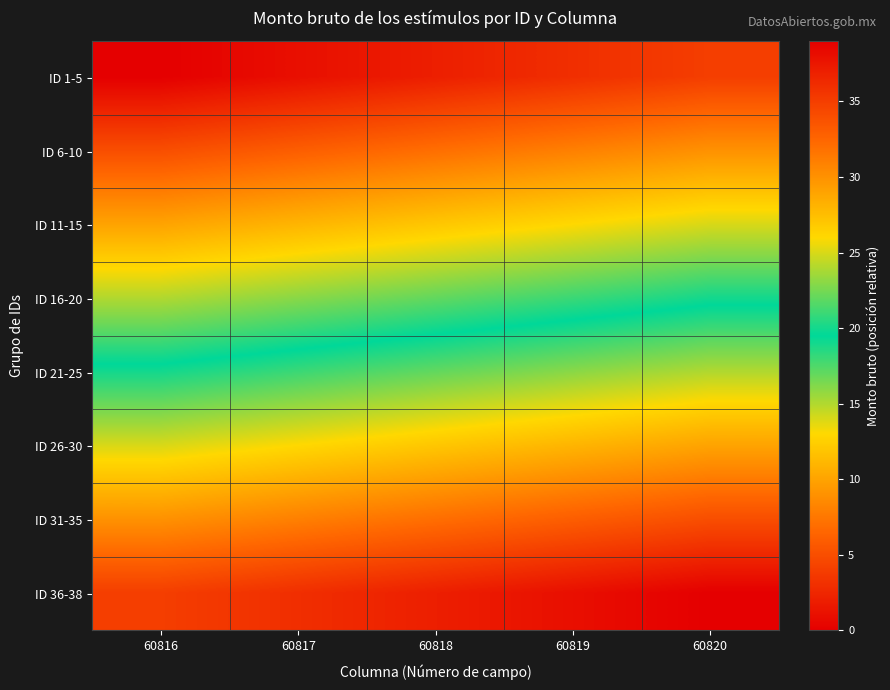

Which category has the lowest value across all series?

60816